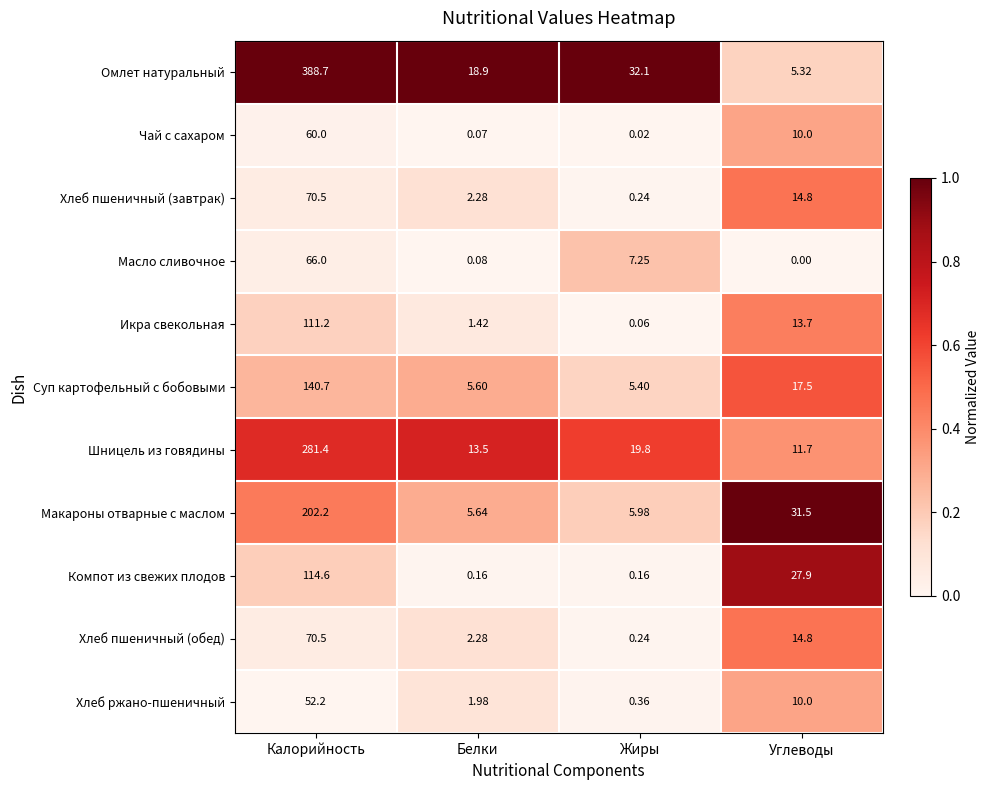

Which series has the largest total across all categories?

Омлет натуральный